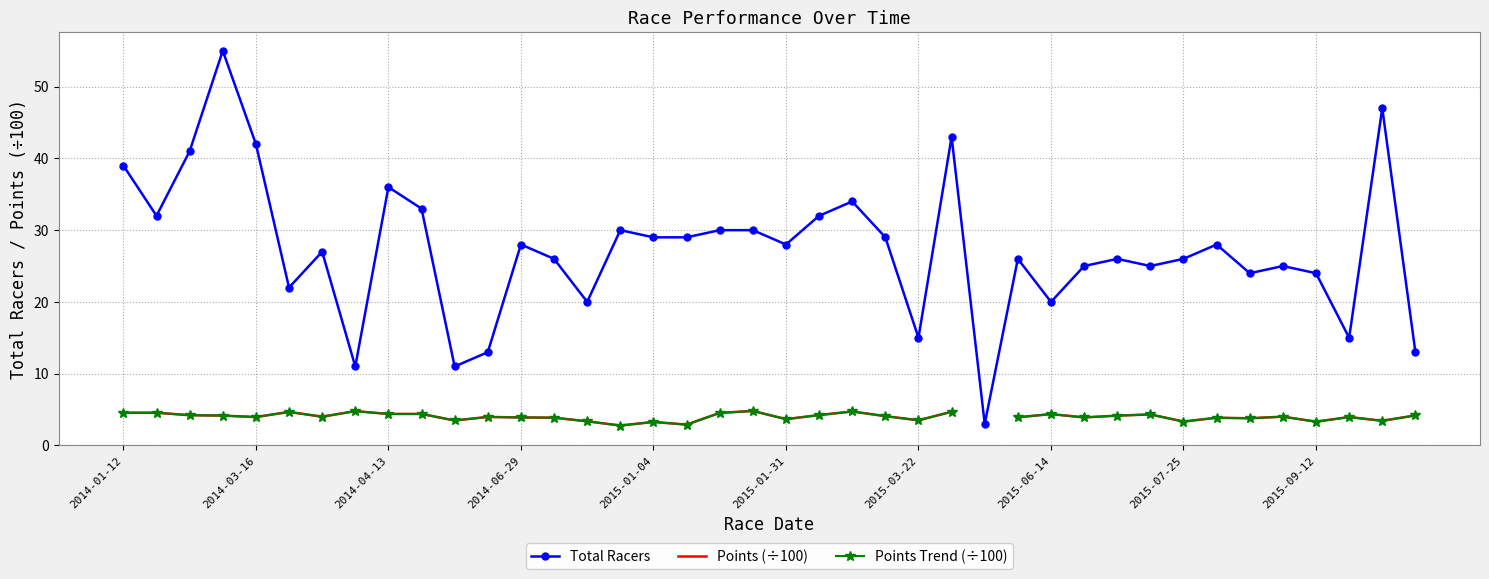

What is the minimum value for Total Racers?

3